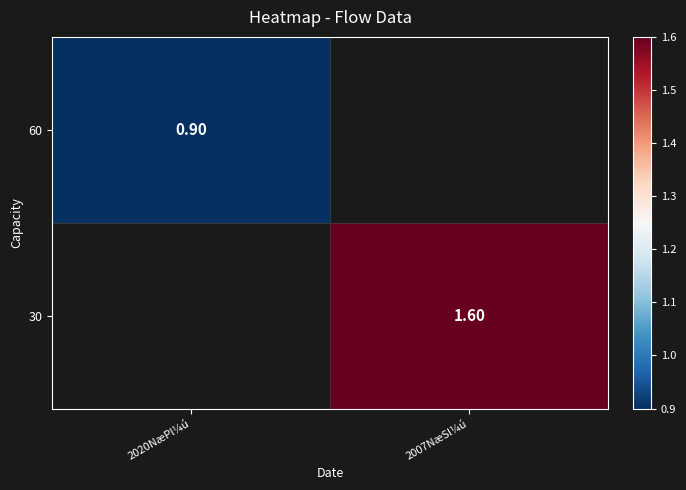

Is the value of 60 at 2020NæPl¼ú greater than the value of 30 at 2007NæSl¼ú?

No